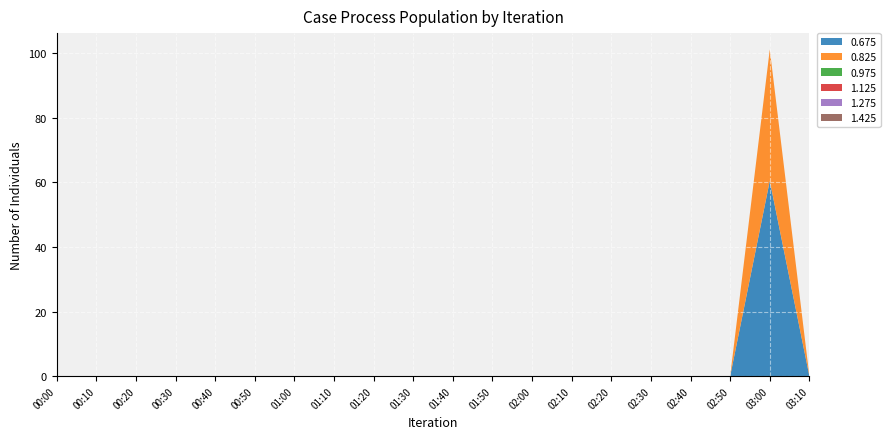

Reading left to right, list all the values displayed in this chart.

0.675: 999.0	999.0	999.0	999.0	999.0	999.0	999.0	999.0	999.0	999.0	999.0	999.0	999.0	999.0	999.0	999.0	999.0	999.0	60.5	999.0
0.825: 999.0	999.0	999.0	999.0	999.0	999.0	999.0	999.0	999.0	999.0	999.0	999.0	999.0	999.0	999.0	999.0	999.0	999.0	40.7	999.0
0.975: 999.0	999.0	999.0	999.0	999.0	999.0	999.0	999.0	999.0	999.0	999.0	999.0	999.0	999.0	999.0	999.0	999.0	999.0	999.0	999.0
1.125: 999.0	999.0	999.0	999.0	999.0	999.0	999.0	999.0	999.0	999.0	999.0	999.0	999.0	999.0	999.0	999.0	999.0	999.0	999.0	999.0
1.275: 999.0	999.0	999.0	999.0	999.0	999.0	999.0	999.0	999.0	999.0	999.0	999.0	999.0	999.0	999.0	999.0	999.0	999.0	999.0	999.0
1.425: 999.0	999.0	999.0	999.0	999.0	999.0	999.0	999.0	999.0	999.0	999.0	999.0	999.0	999.0	999.0	999.0	999.0	999.0	999.0	999.0